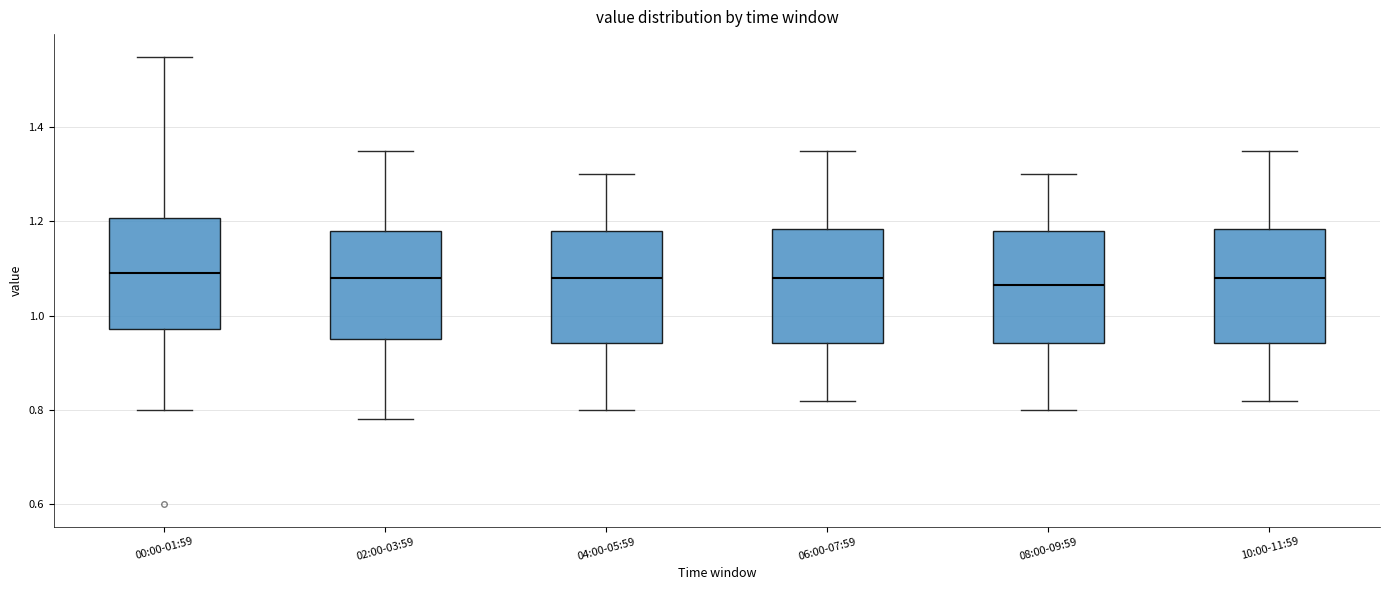

Reading left to right, read every box against the y-axis: the position of its median line, the range the box covers, and the ends of its whiskers. The values are not printed on the chart, so give them approximately, as read against the axis.

00:00-01:59: median 1.10, box 0.98 to 1.20, whiskers 0.80 to 1.56
02:00-03:59: median 1.08, box 0.96 to 1.18, whiskers 0.78 to 1.36
04:00-05:59: median 1.08, box 0.94 to 1.18, whiskers 0.80 to 1.30
06:00-07:59: median 1.08, box 0.94 to 1.18, whiskers 0.82 to 1.36
08:00-09:59: median 1.06, box 0.94 to 1.18, whiskers 0.80 to 1.30
10:00-11:59: median 1.08, box 0.94 to 1.18, whiskers 0.82 to 1.36